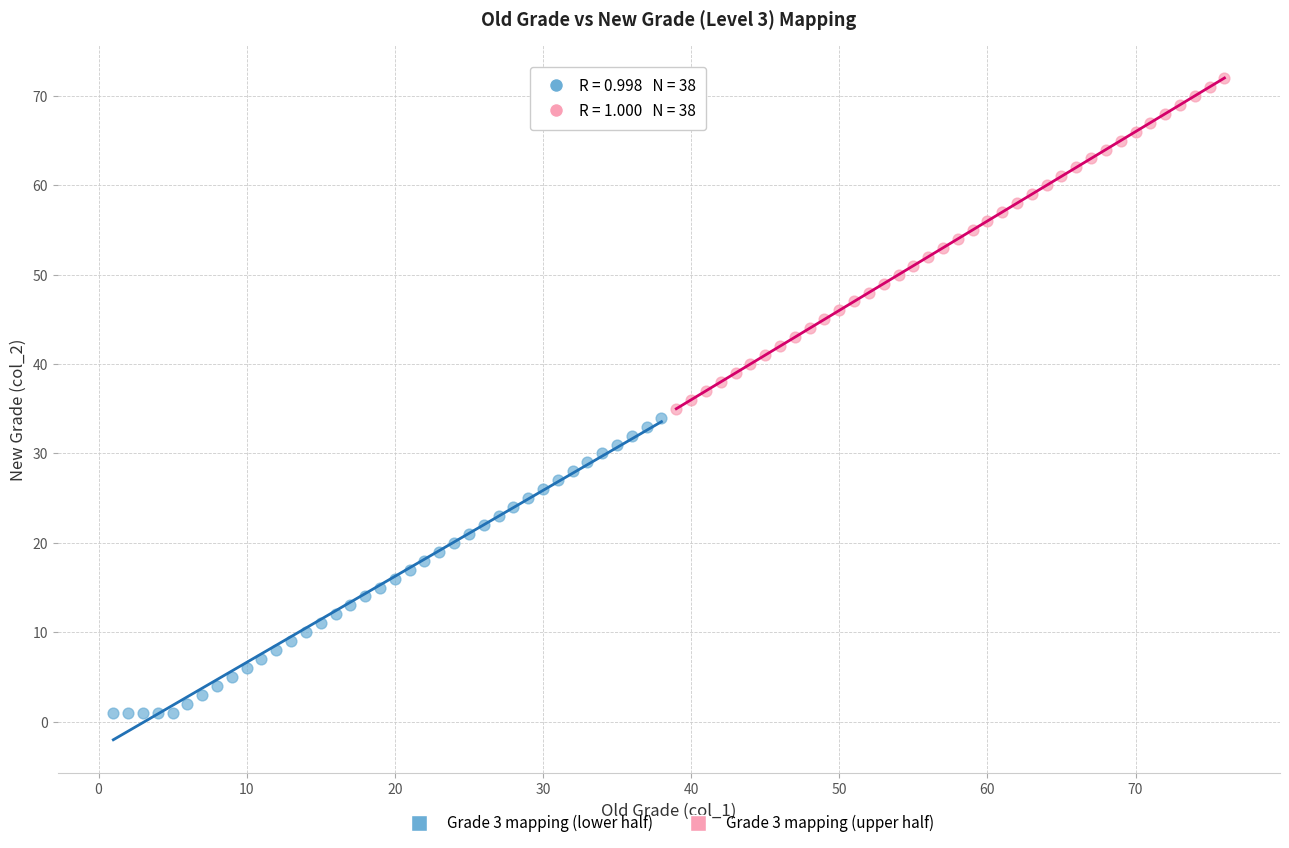

Which series contains the highest Y value?

Grade 3 mapping (upper half)